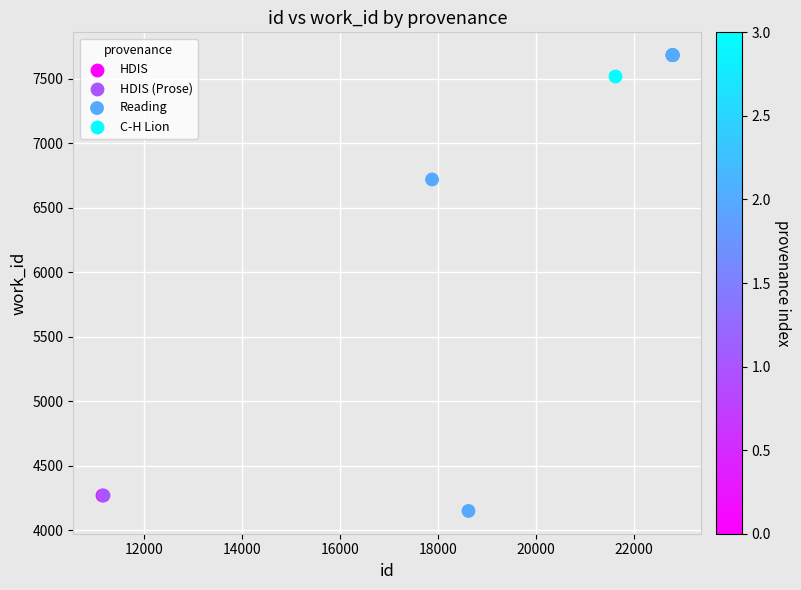

What are all the series names shown in the legend?

HDIS, HDIS (Prose), Reading, C-H Lion